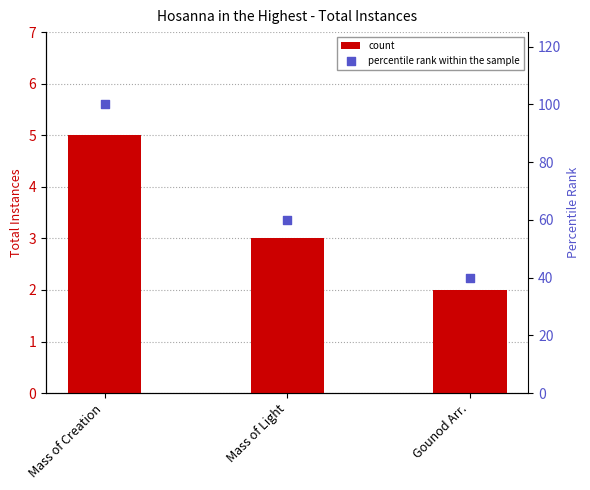

Which series has the largest Y range (max minus min)?

percentile rank within the sample